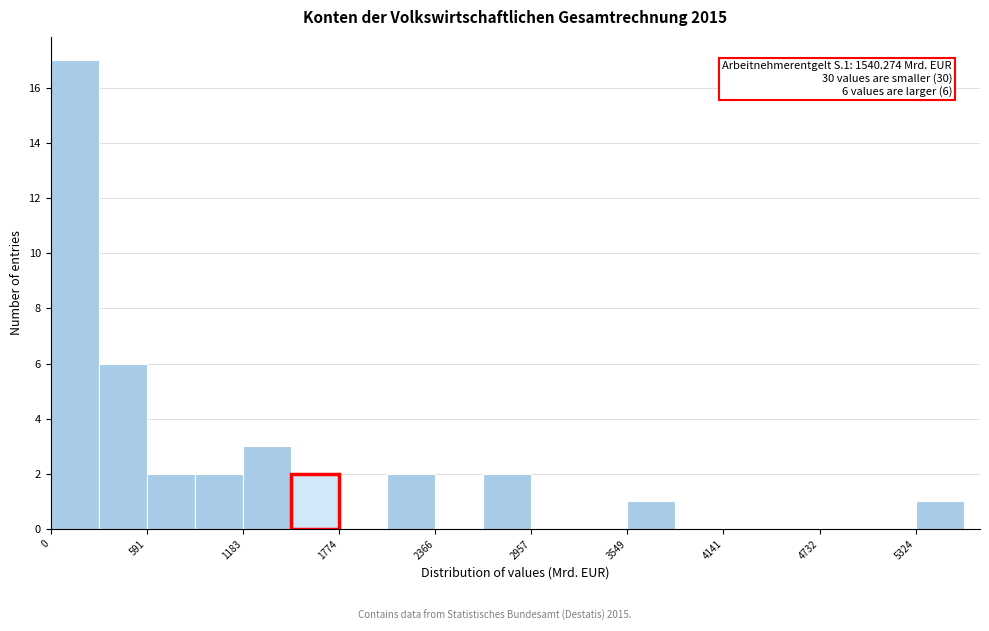

Read against the x-axis, roughly where is the centre of the tallest bar?

100